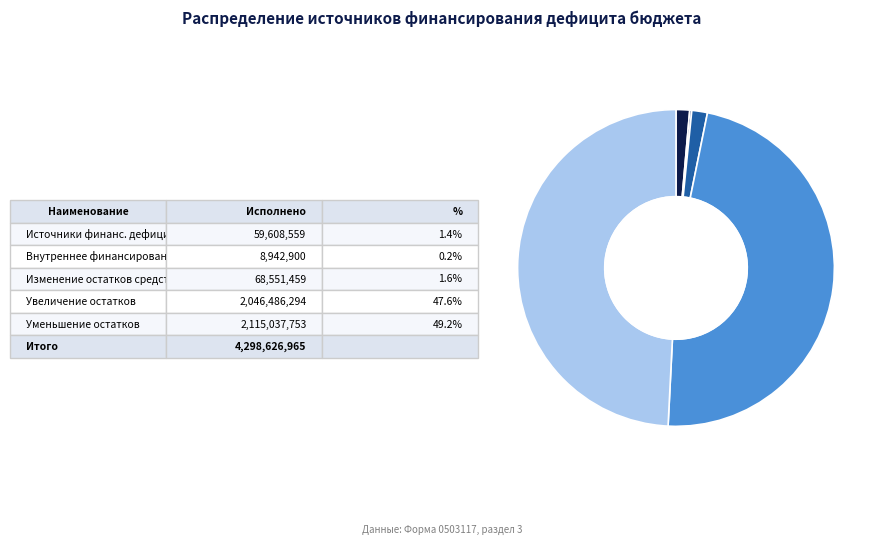

Does any single category account for the majority?

No